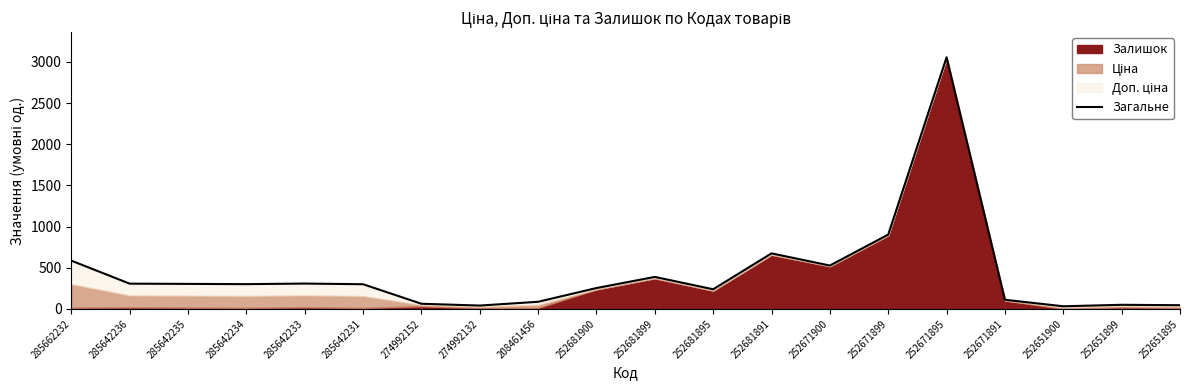

How many lines are shown in the chart?

1